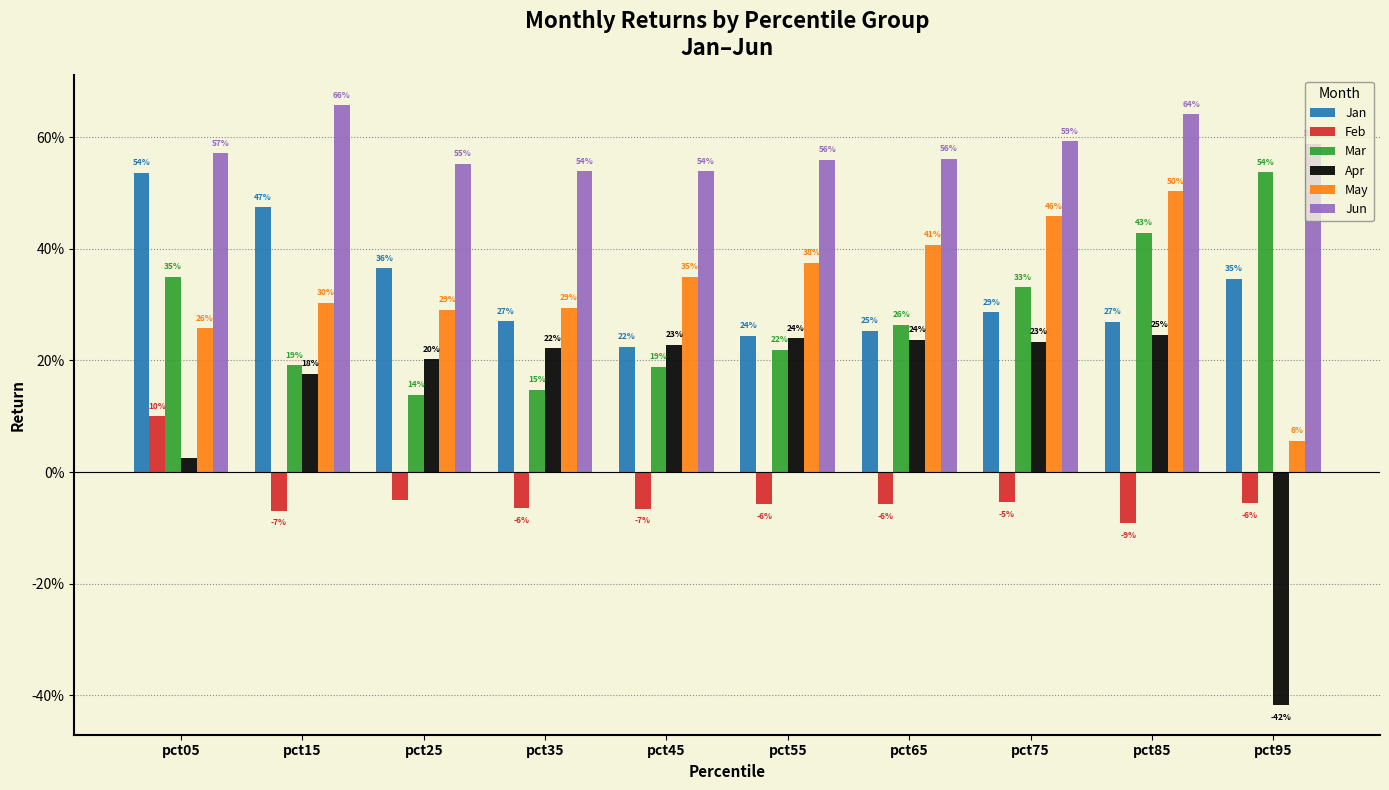

Are the bars horizontal?

No